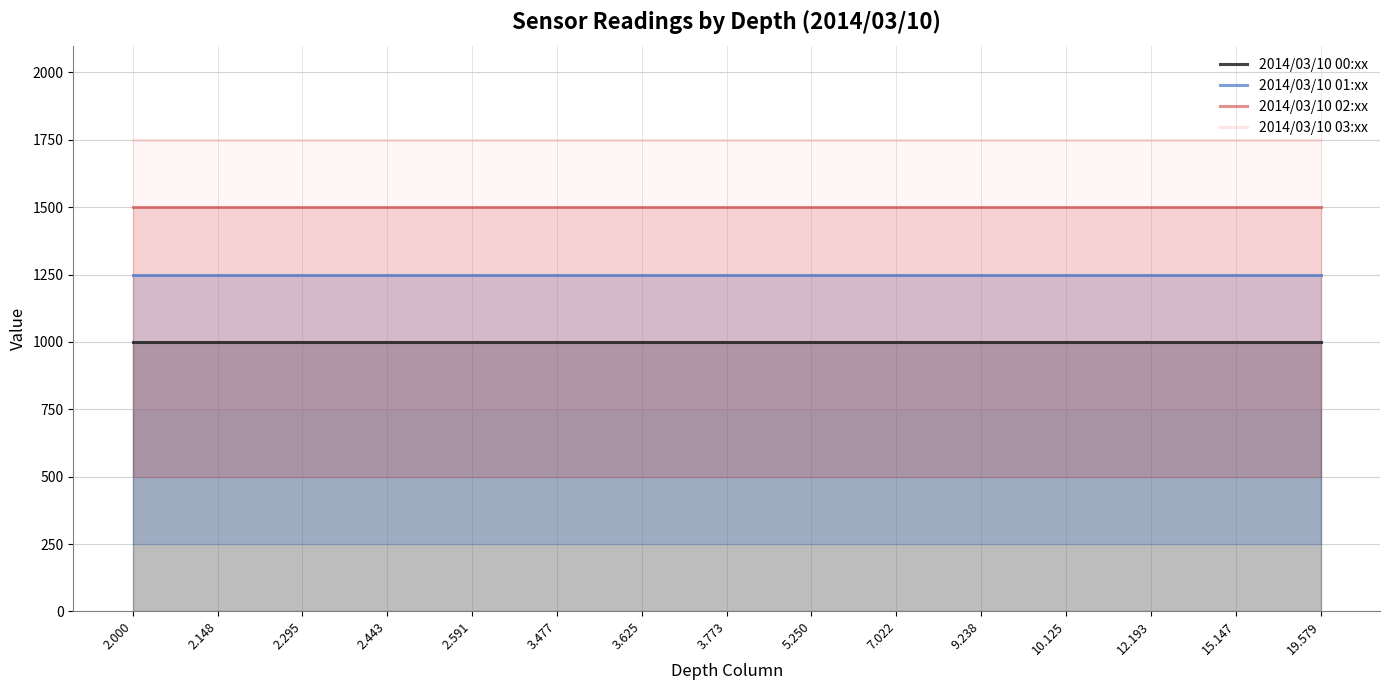

How many lines are shown in the chart?

4